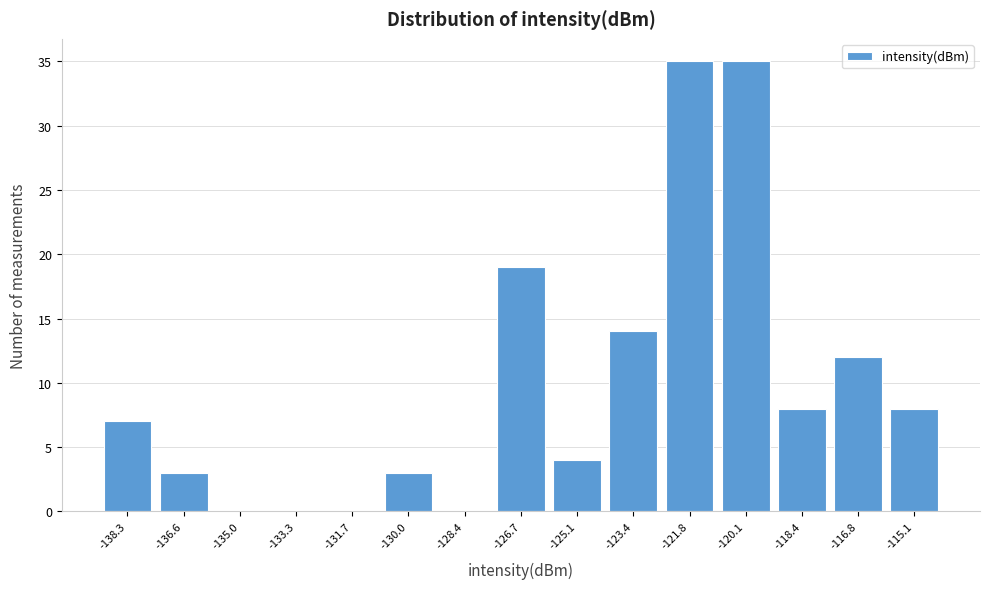

Reading left to right, transcribe all the data shown in this chart.

-138.3=7	-136.6=3	-135.0=0	-133.3=0	-131.7=0	-130.0=3	-128.4=0	-126.7=19	-125.1=4	-123.4=14	-121.8=35	-120.1=35	-118.4=8	-116.8=12	-115.1=8